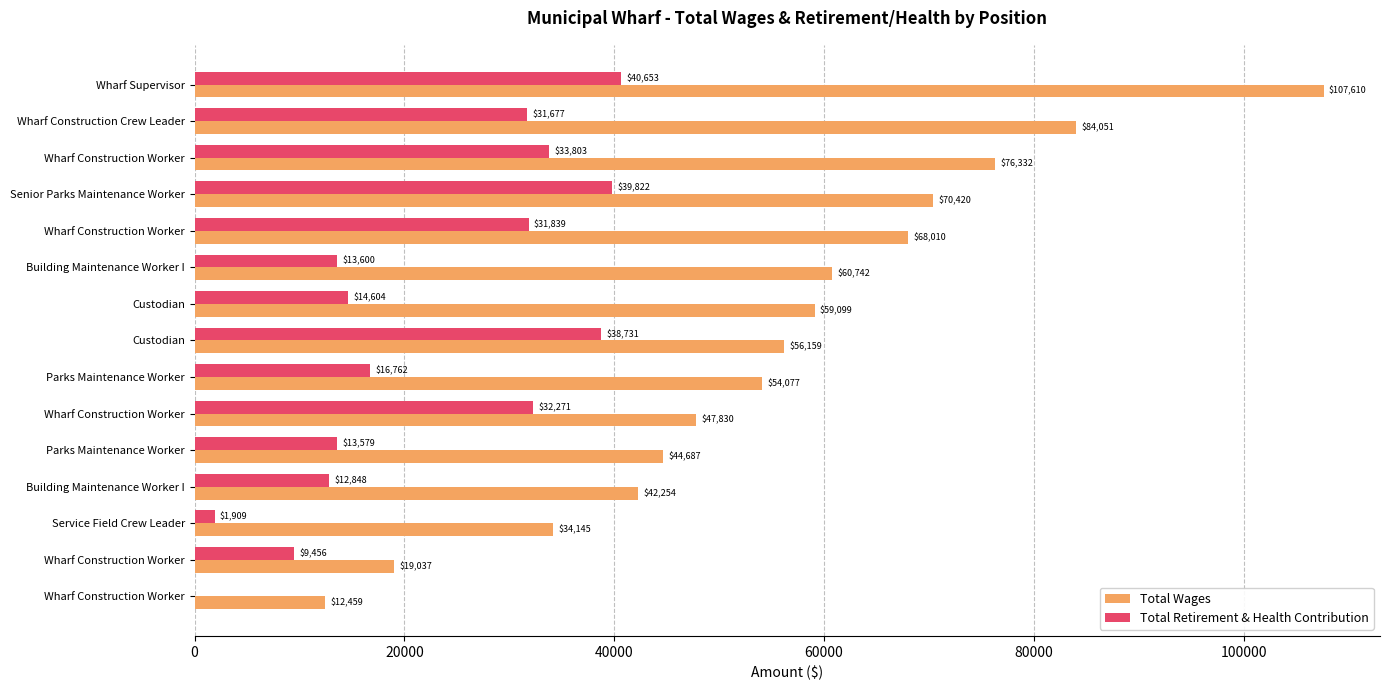

What are all the series names shown in the legend?

Total Wages, Total Retirement & Health Contribution